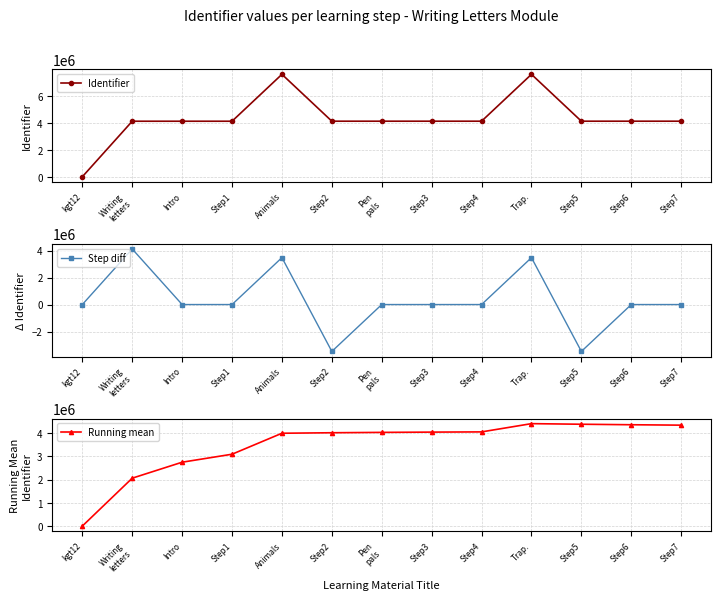

What is the difference between the Running mean values at Pen
pals and Step6?

328668.7